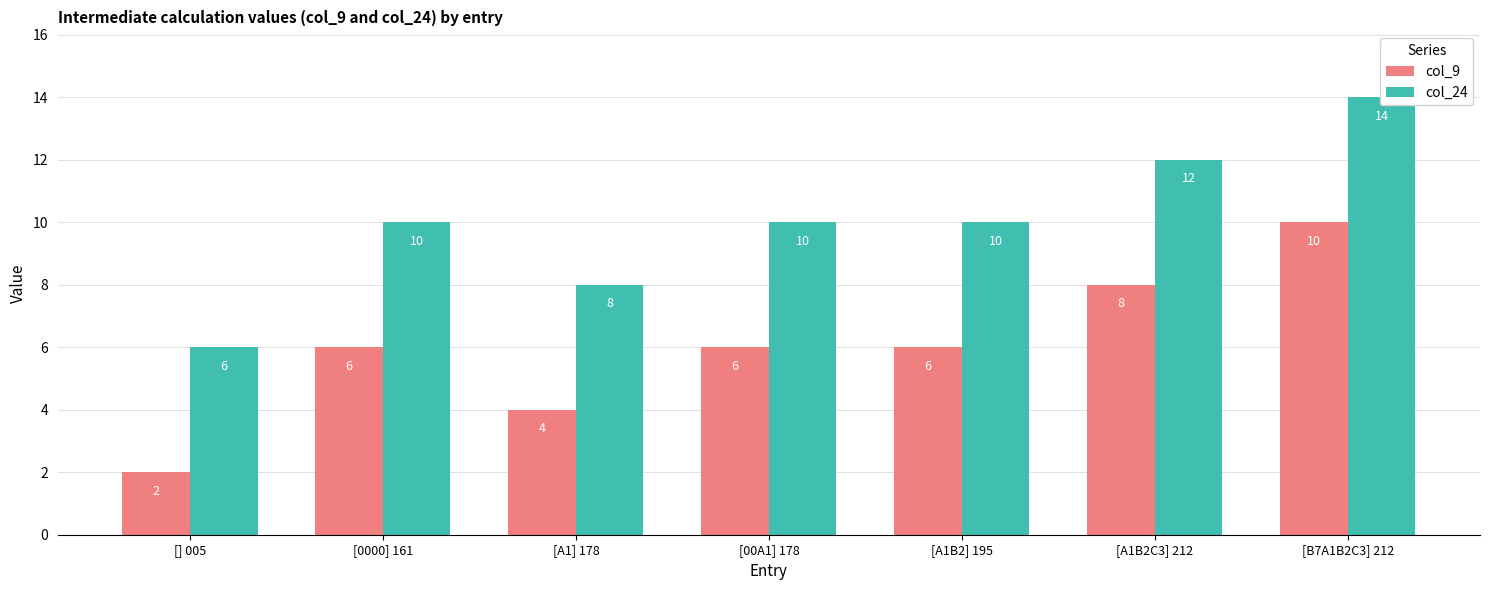

Rank the series by their maximum value, from lowest to highest.

col_9, col_24